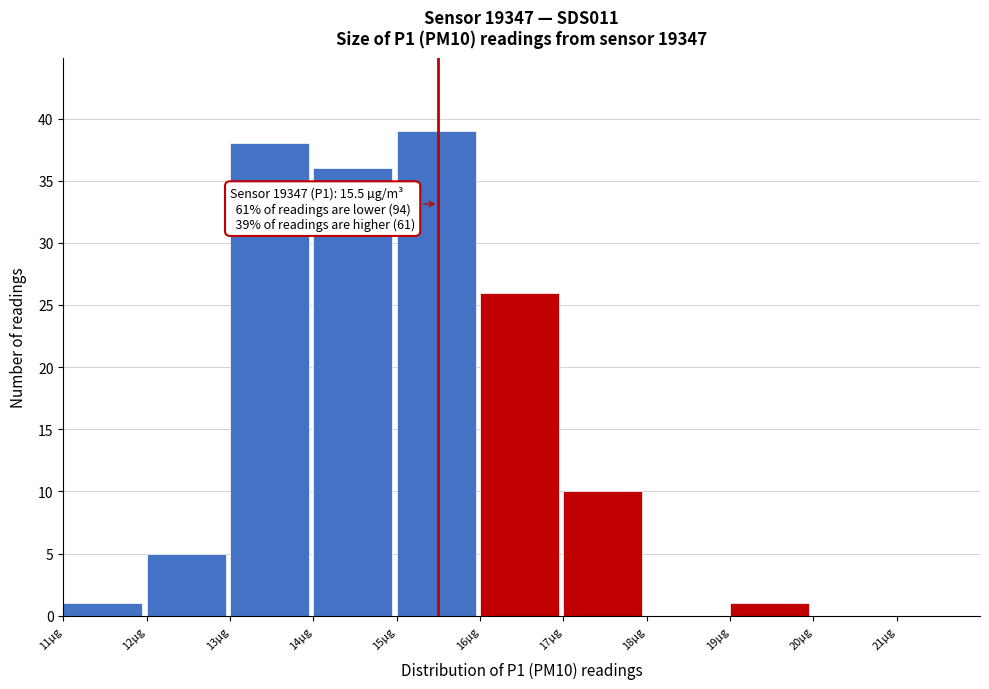

Which range on the x-axis has the tallest bar?

15 to 16